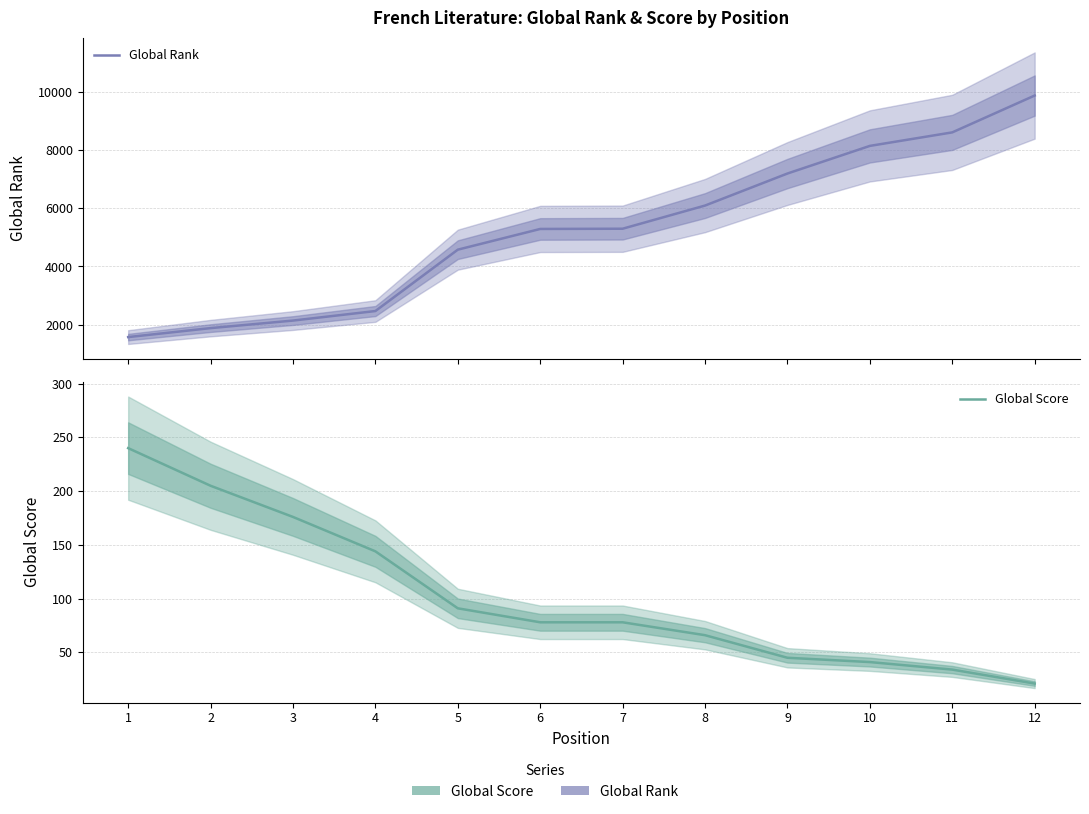

What is the average value of the Global Score series?

102